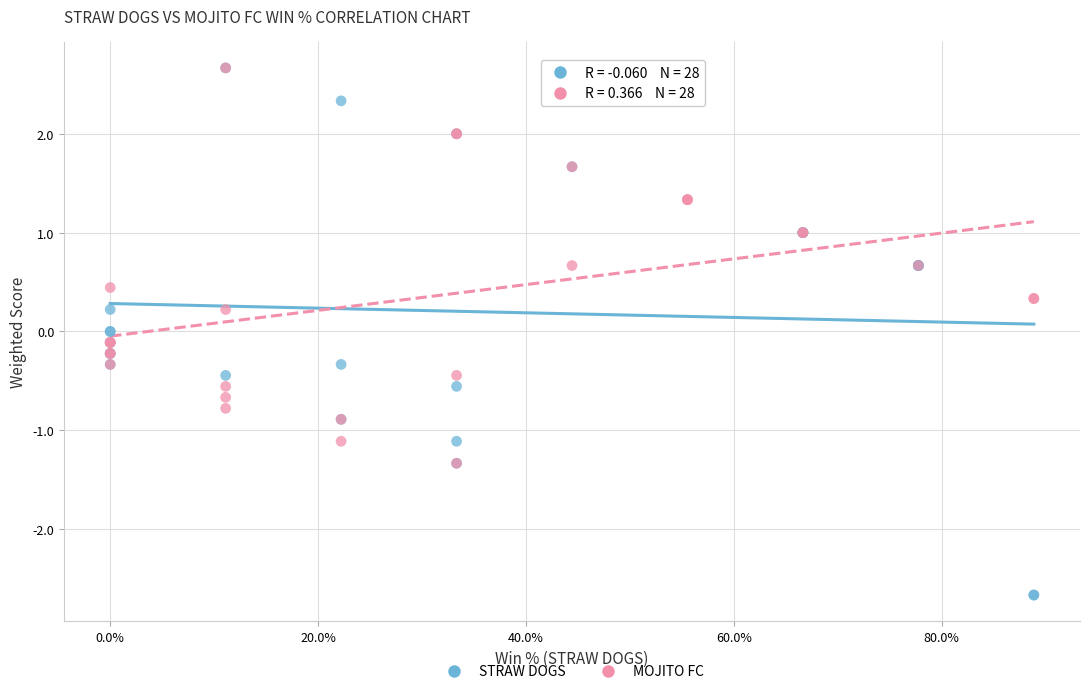

Which series has the widest spread of Y values?

STRAW DOGS